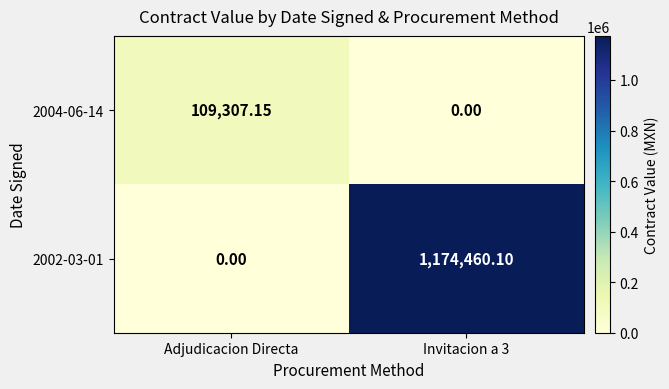

Is the value of 2002-03-01 at Adjudicacion Directa greater than the value of 2004-06-14 at Adjudicacion Directa?

No